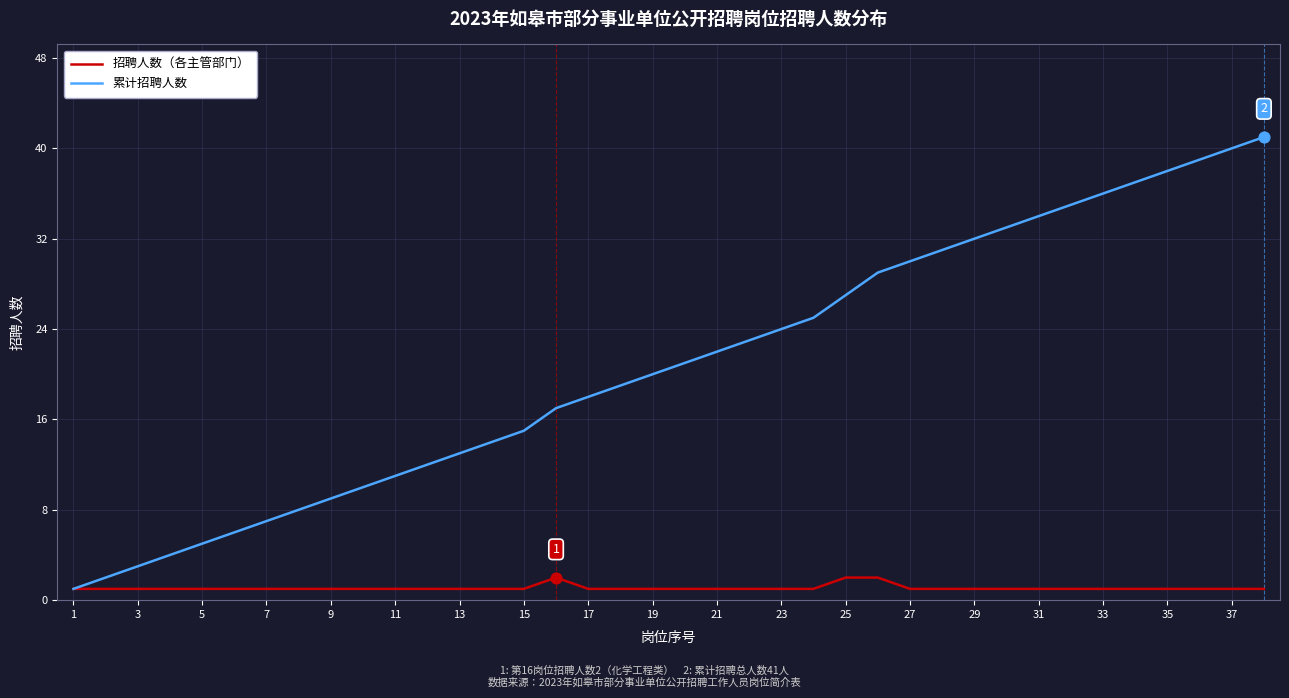

Which series has the widest spread of values?

累计招聘人数